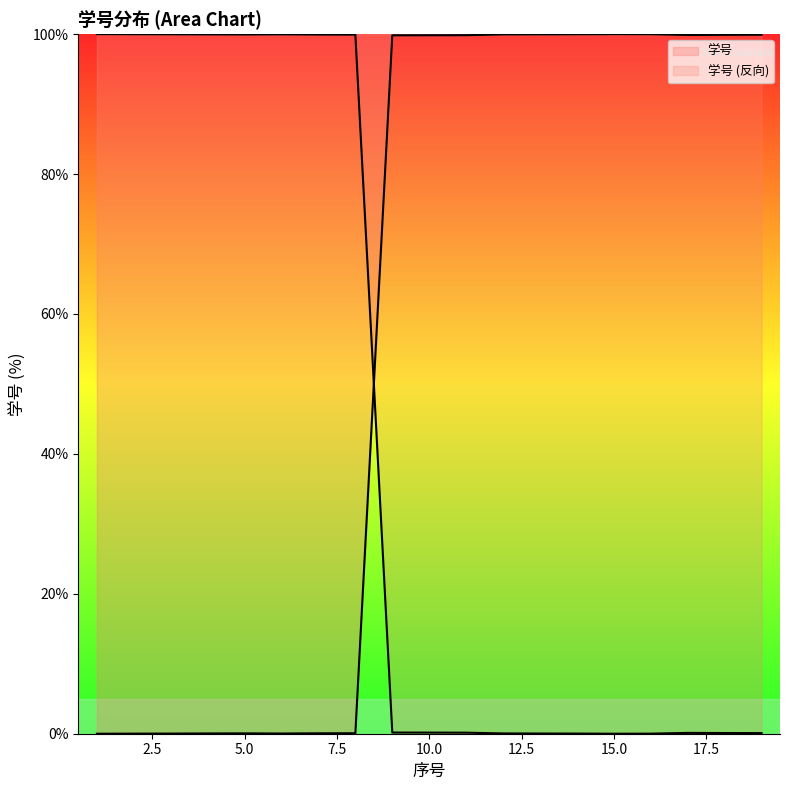

At which label is the value closest to 50?

9